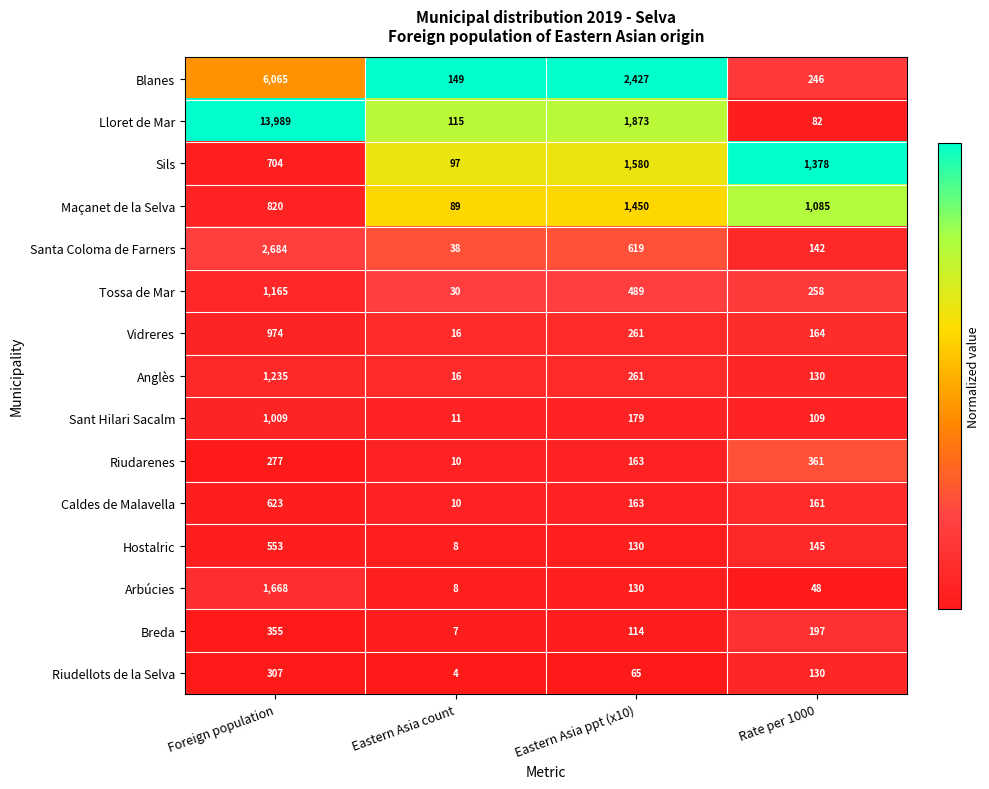

The value of Vidreres at Foreign population is 573. True or false?

False